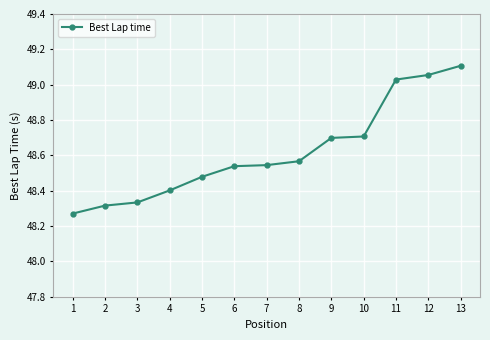

What is the difference between the maximum and minimum values?

0.8